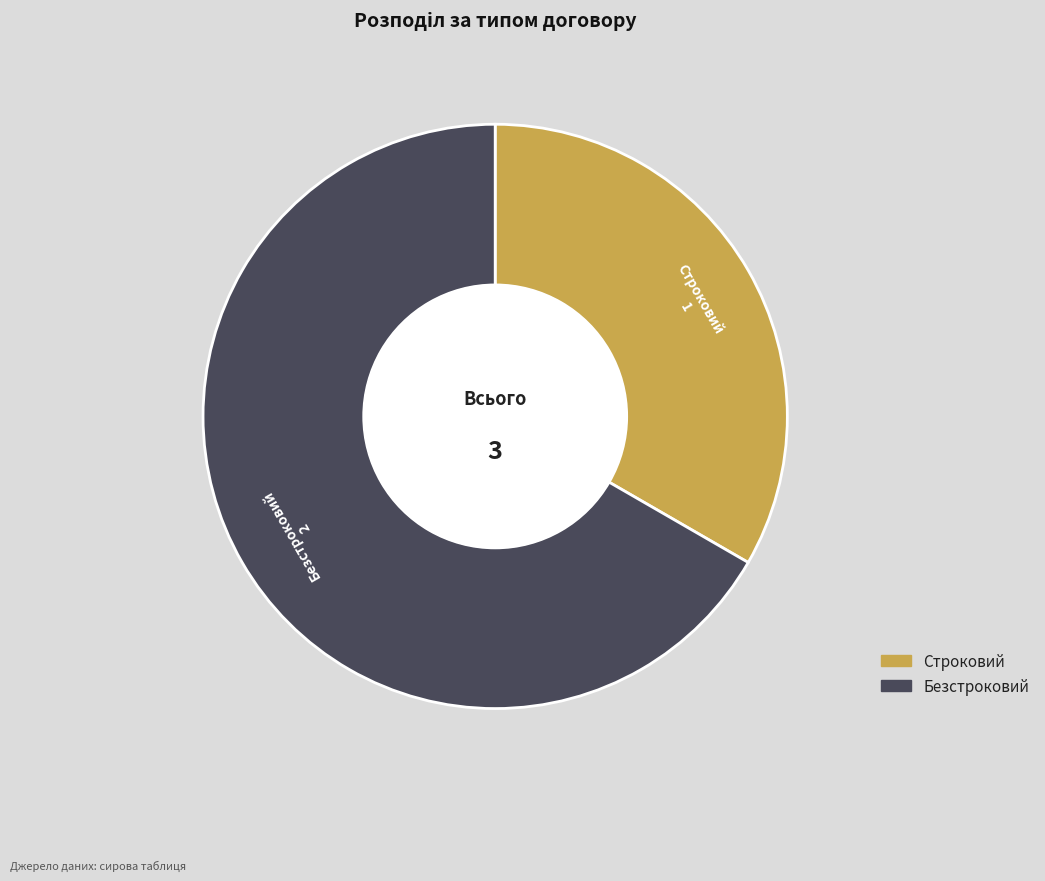

Between Безстроковий and Строковий, which is larger?

Безстроковий